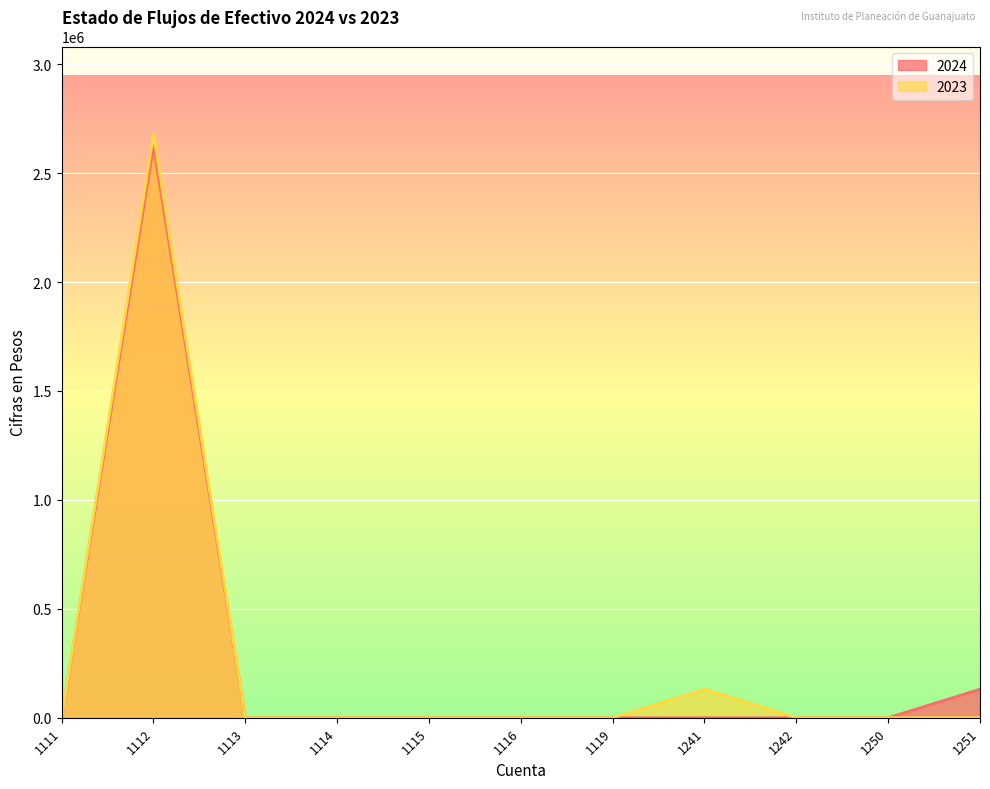

Which category has the lowest value across all series?

1111